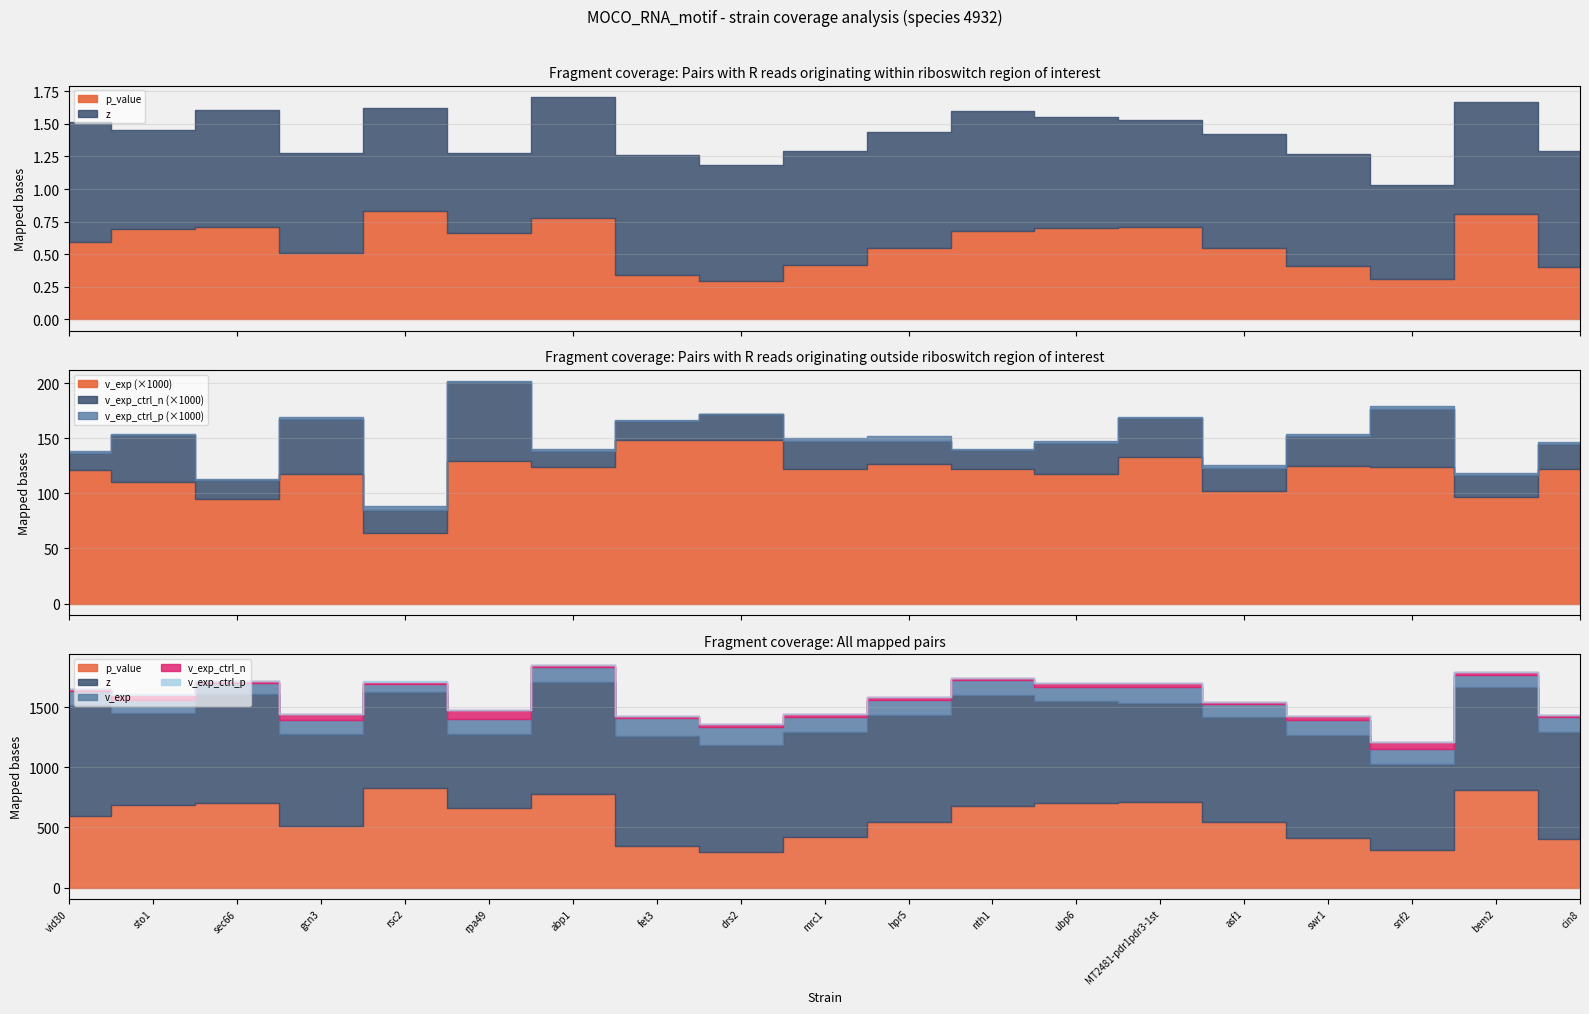

At how many categories does at least one series exceed 0?

19